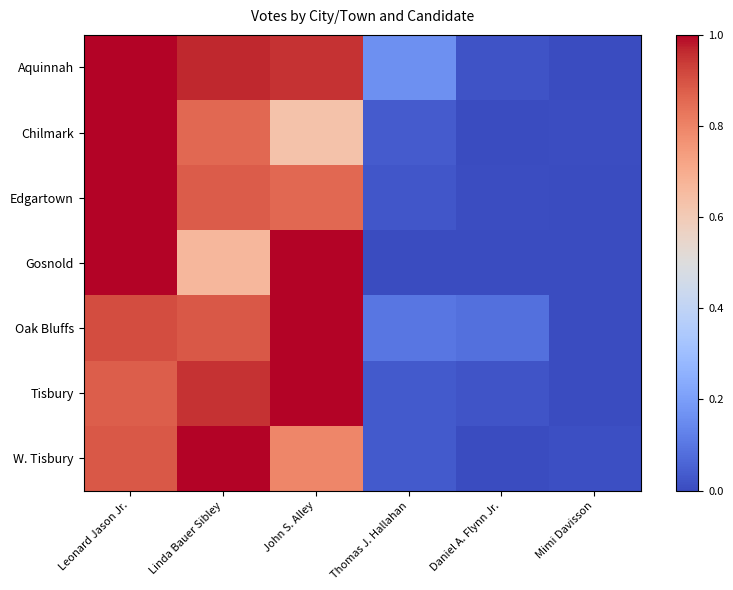

At how many categories does at least one series exceed 0?

6